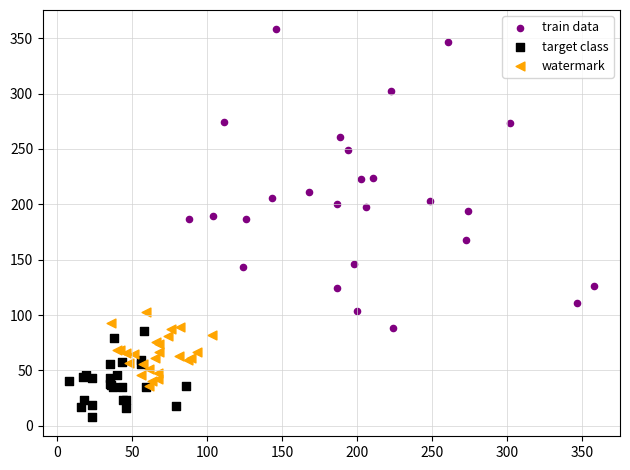

Which series contains the highest Y value?

train data